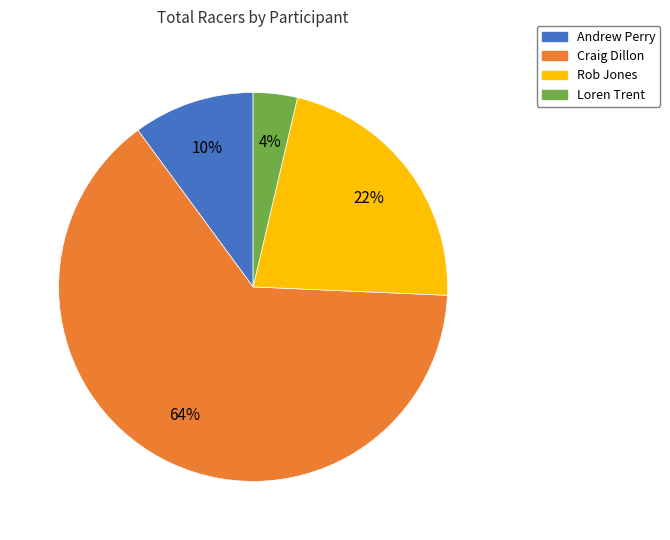

Combined, do Andrew Perry and Loren Trent account for over 50%?

No